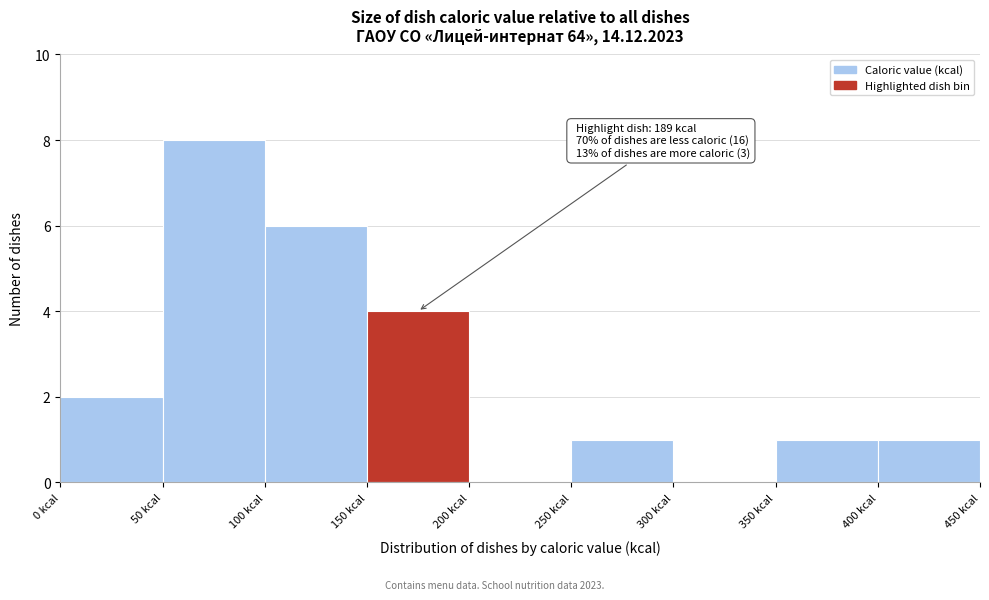

Which range on the x-axis has the tallest bar?

50 to 100